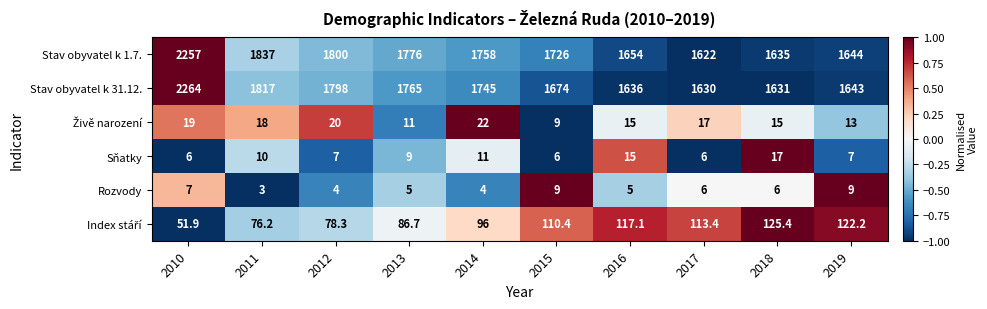

Which series has the widest spread of values?

Stav obyvatel k 1.7.